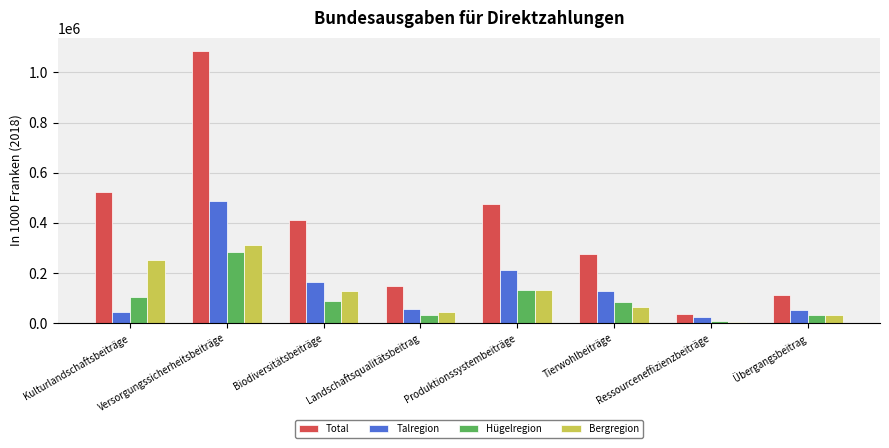

What is the spread (max minus min) of values at Biodiversitätsbeiträge?

322470